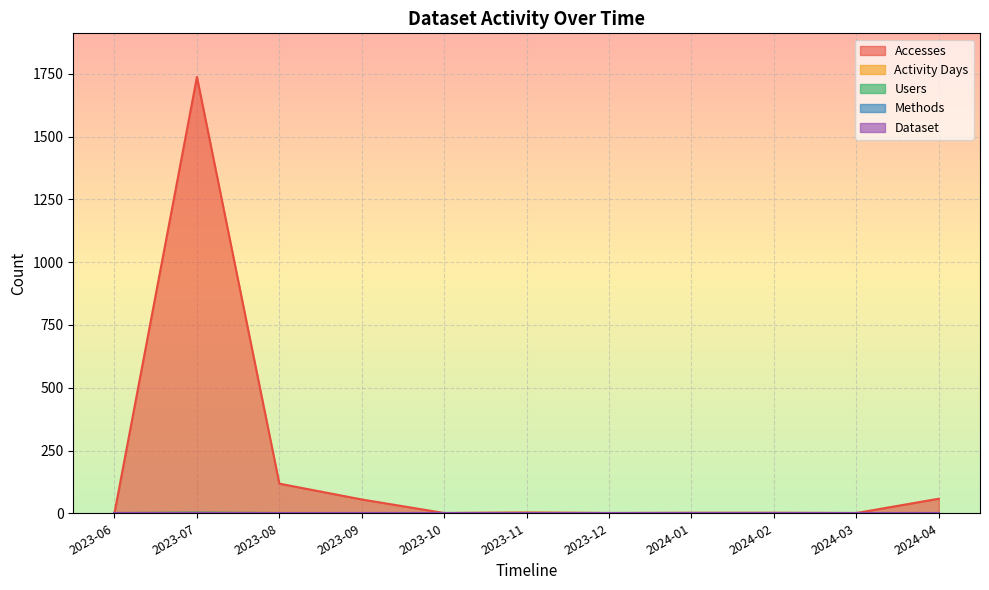

How many lines are shown in the chart?

5